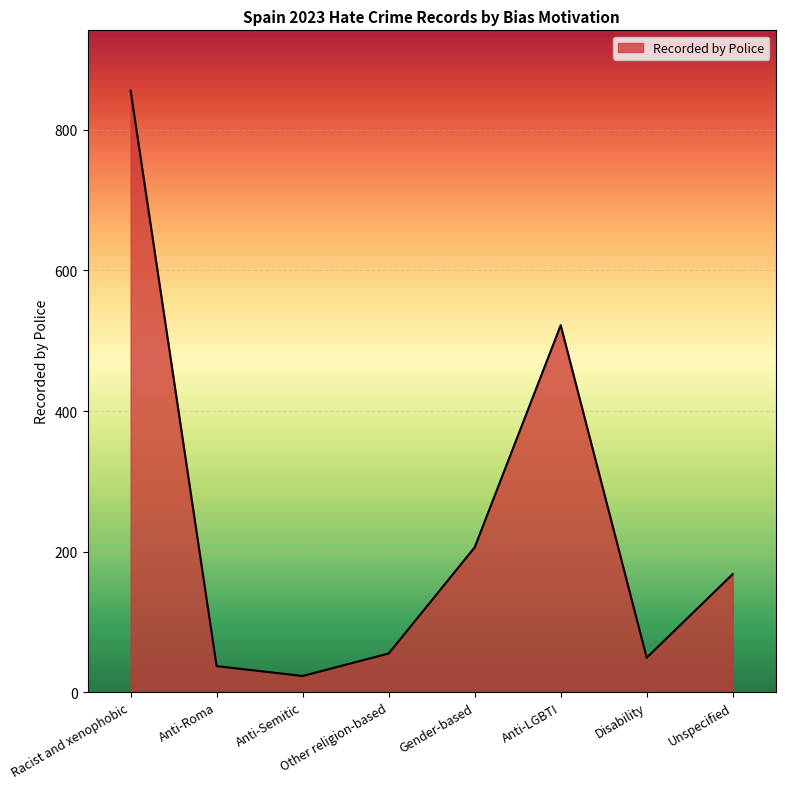

Reading left to right, transcribe all the data shown in this chart.

Racist and xenophobic=856	Anti-Roma=37	Anti-Semitic=23	Other religion-based=55	Gender-based=206	Anti-LGBTI=522	Disability=49	Unspecified=168